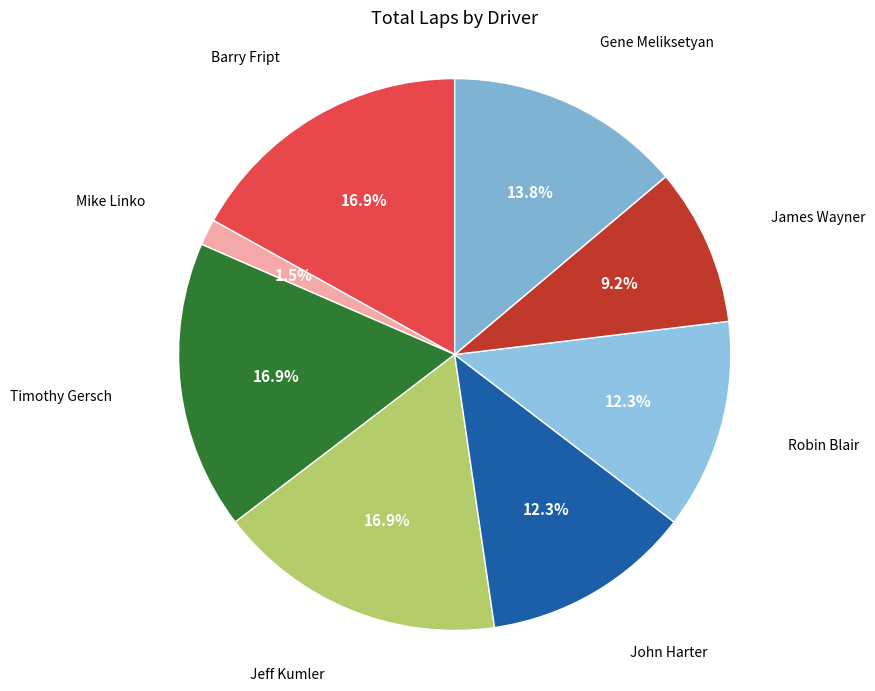

How many segments does this pie chart have?

8